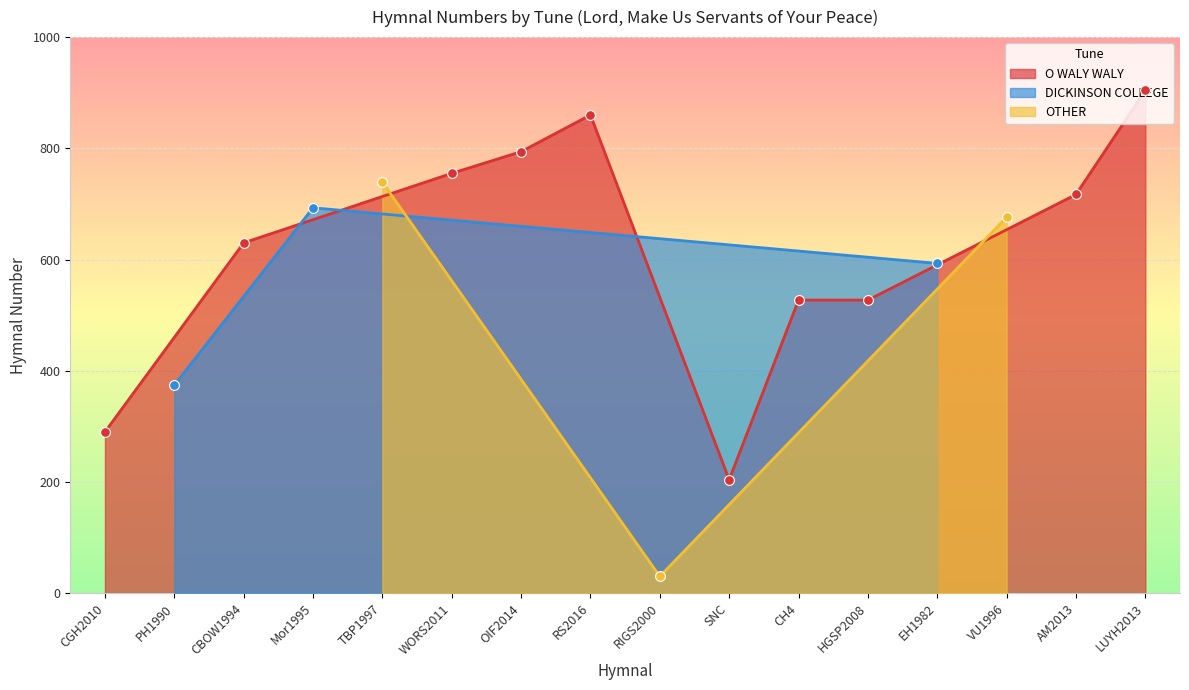

What is the ratio of the value at LUYH2013 to the value at CH4?

1.7